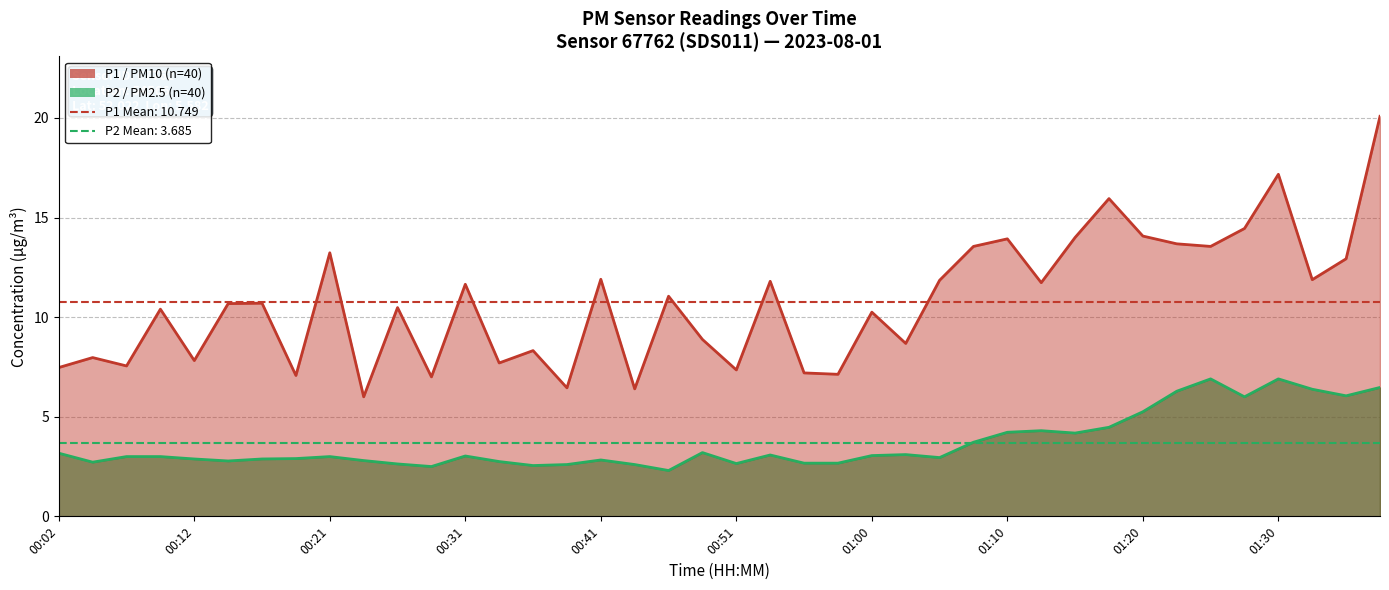

List the labels in order of P2 value, smallest first.

00:46, 00:29, 00:36, 00:38, 00:43, 00:26, 00:51, 00:56, 00:58, 00:04, 00:34, 00:14, 00:24, 00:41, 00:12, 00:17, 00:19, 01:05, 00:07, 00:09, 00:21, 00:31, 01:00, 00:53, 01:03, 00:02, 00:48, 01:08, 01:15, 01:10, 01:13, 01:18, 01:20, 01:27, 01:35, 01:23, 01:32, 01:37, 01:25, 01:30